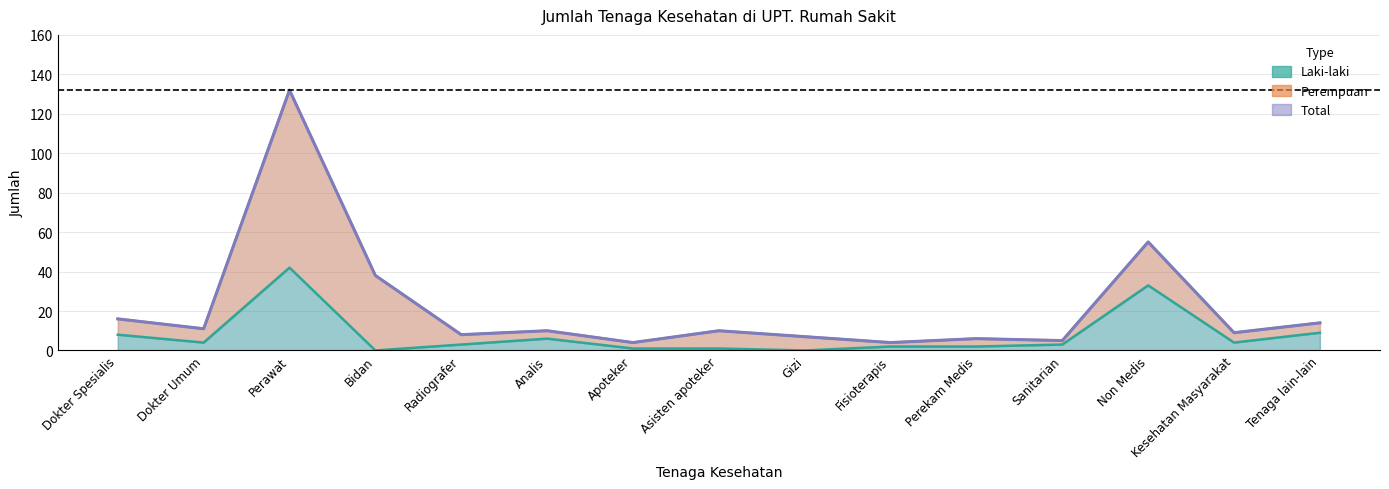

What position from the left is Dokter Spesialis?

1